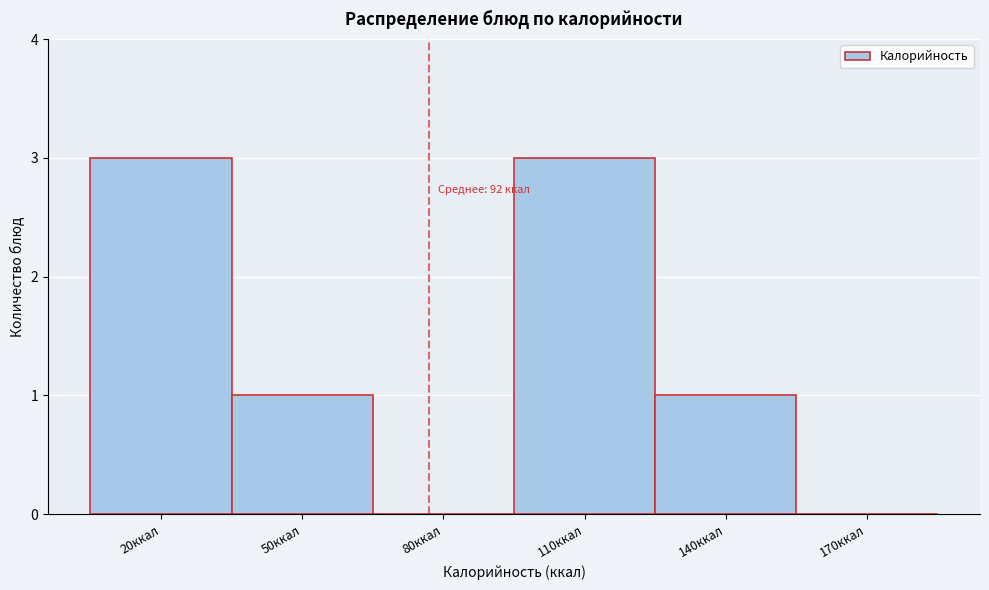

Reading left to right, extract all data points from this chart.

20ккал=3	50ккал=1	80ккал=0	110ккал=3	140ккал=1	170ккал=0